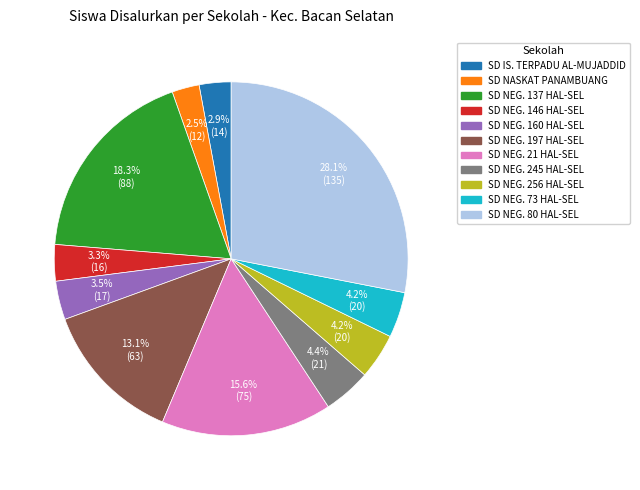

To the nearest percent, what is the difference between the largest and smallest slice percentages?

26%